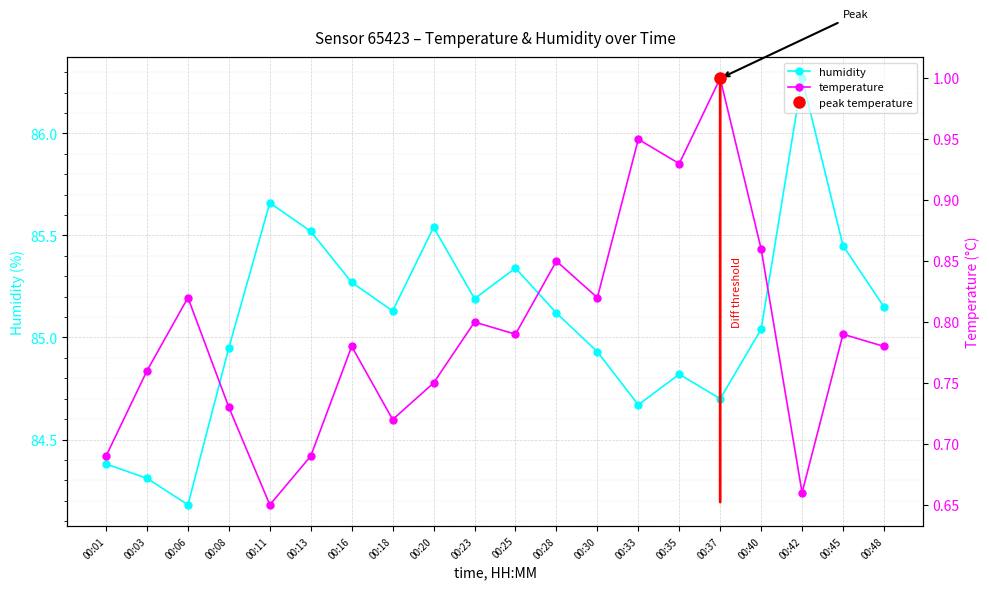

What is the average value of the temperature series?

0.8